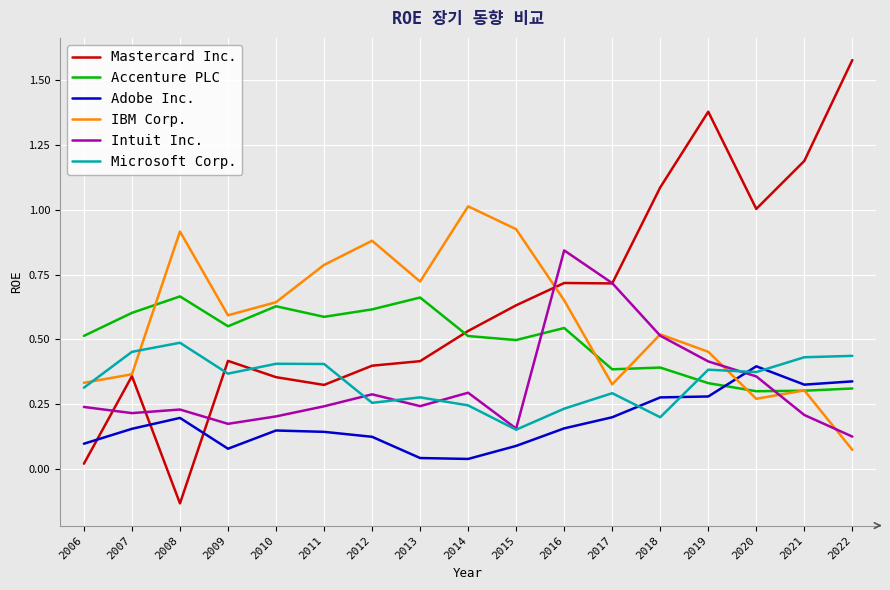

How many lines are shown in the chart?

6